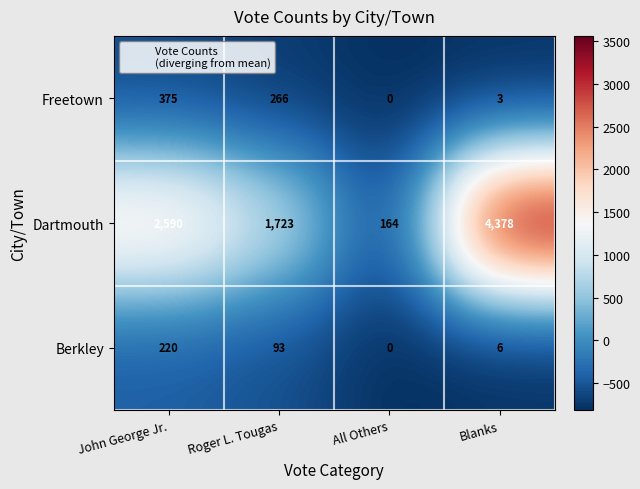

True or false: Freetown has a value of 375 at John George Jr..

True